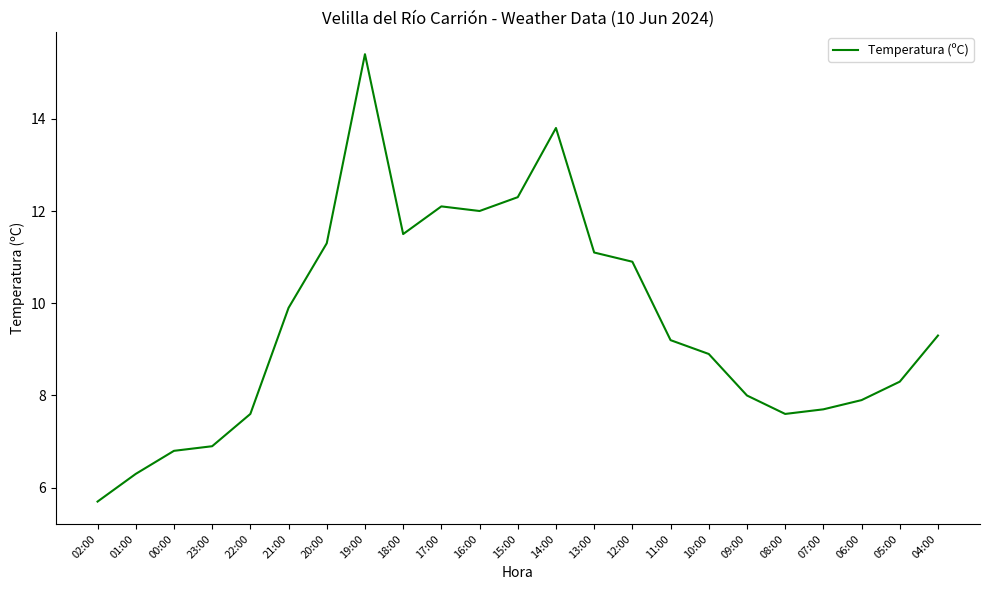

Reading left to right, list all the values displayed in this chart.

5.7	6.3	6.8	6.9	7.6	9.9	11.3	15.4	11.5	12.1	12.0	12.3	13.8	11.1	10.9	9.2	8.9	8.0	7.6	7.7	7.9	8.3	9.3